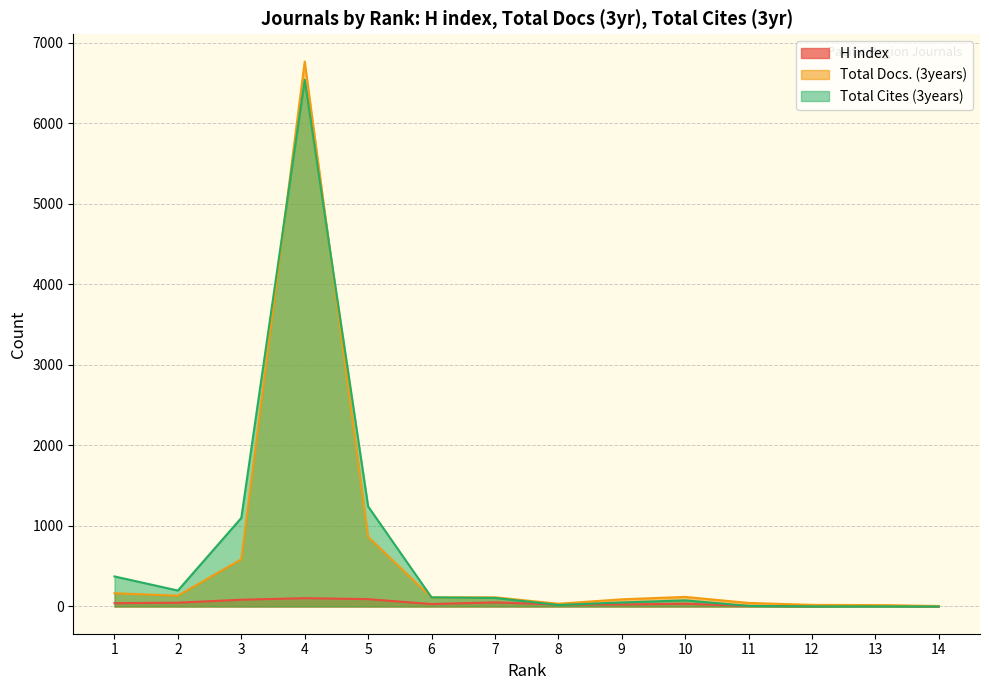

What is the total value across all series at 11?

58